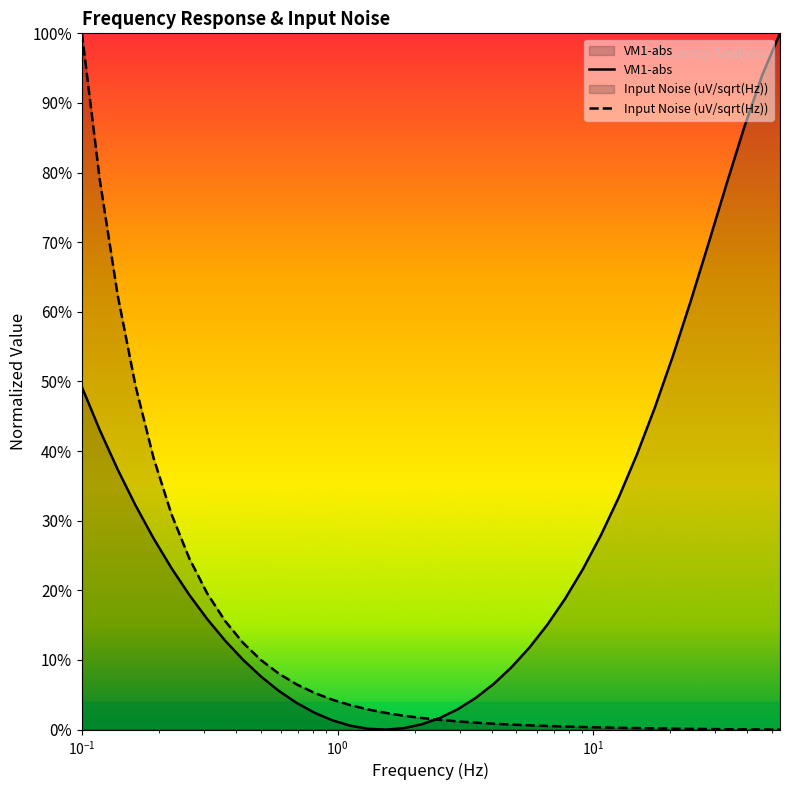

List the series in order of their peak value, highest first.

VM1-abs, Input Noise (uV/sqrt(Hz))